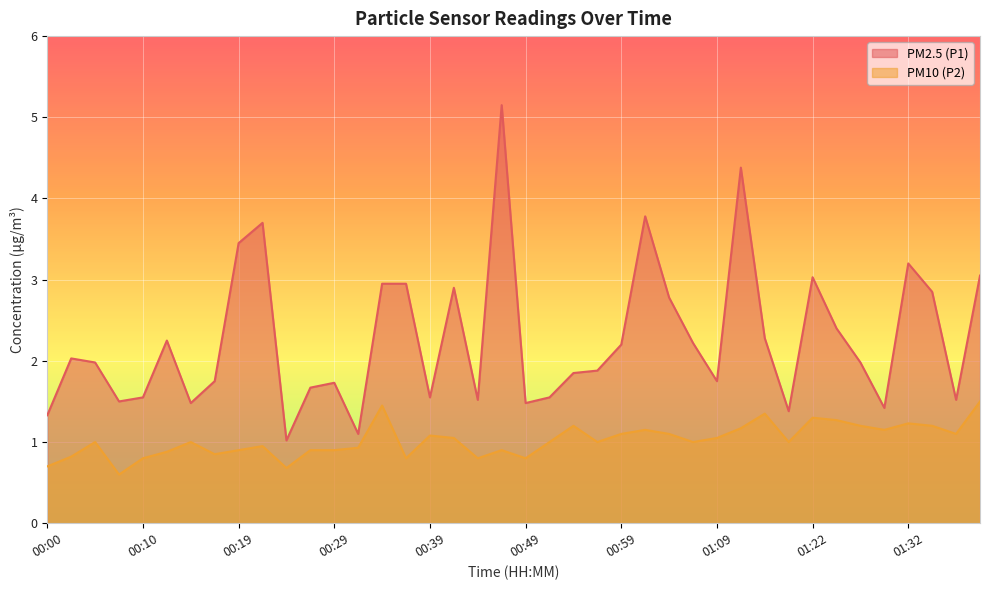

What is the approximate value of PM10 (P2) at 00:17?

0.8